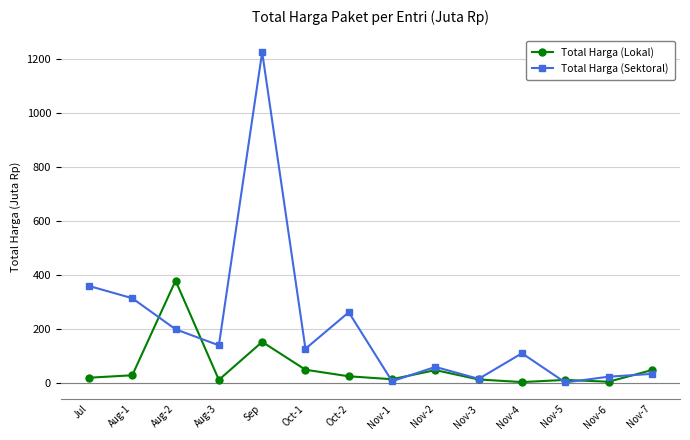

List the series in order of their overall mean, lowest first.

Total Harga (Lokal), Total Harga (Sektoral)